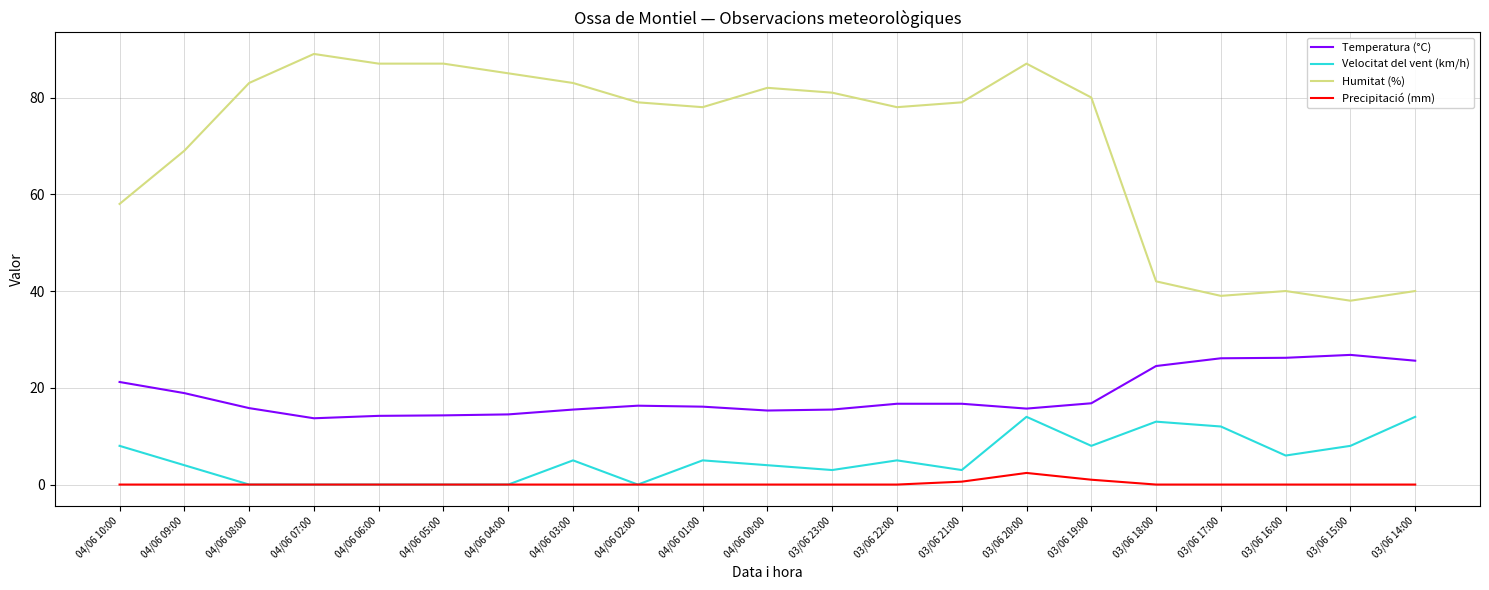

True or false: Humitat (%) and Temperatura (°C) intersect in this chart.

False